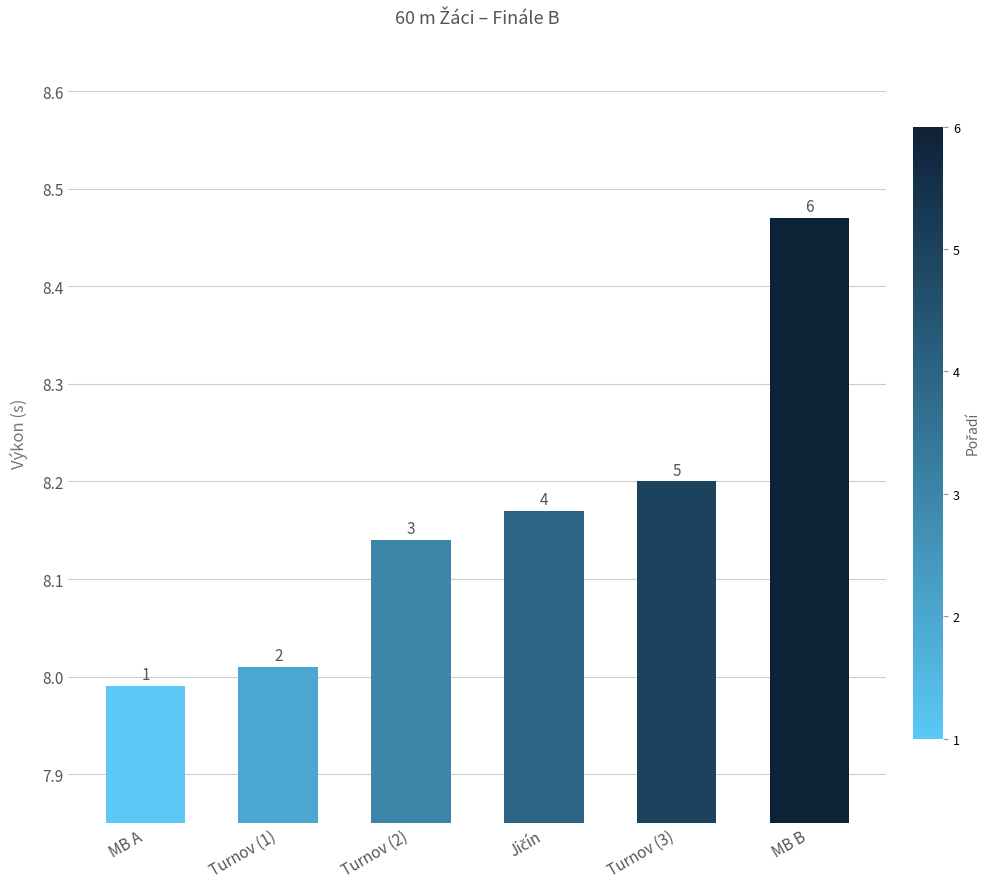

What is the value of the 1st bar from the left?

8.0